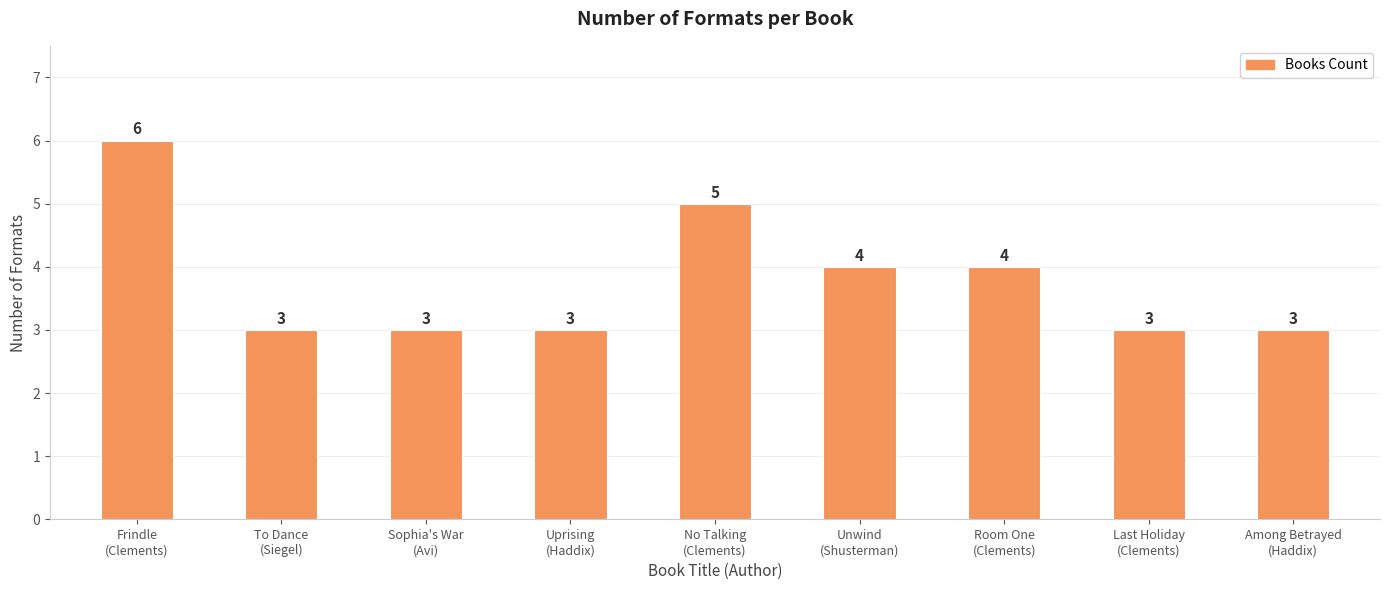

Count the number of categories in the chart.

9